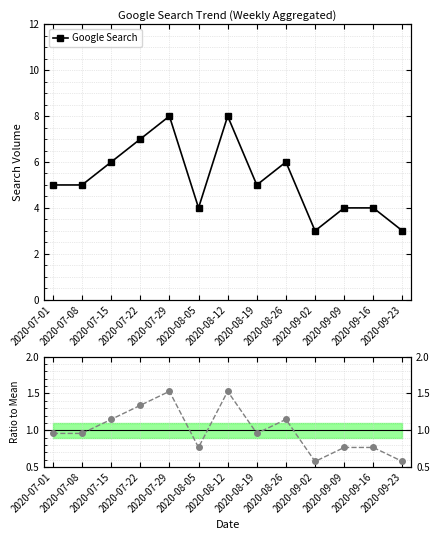

How many values in the Google Search series exceed 5?

5